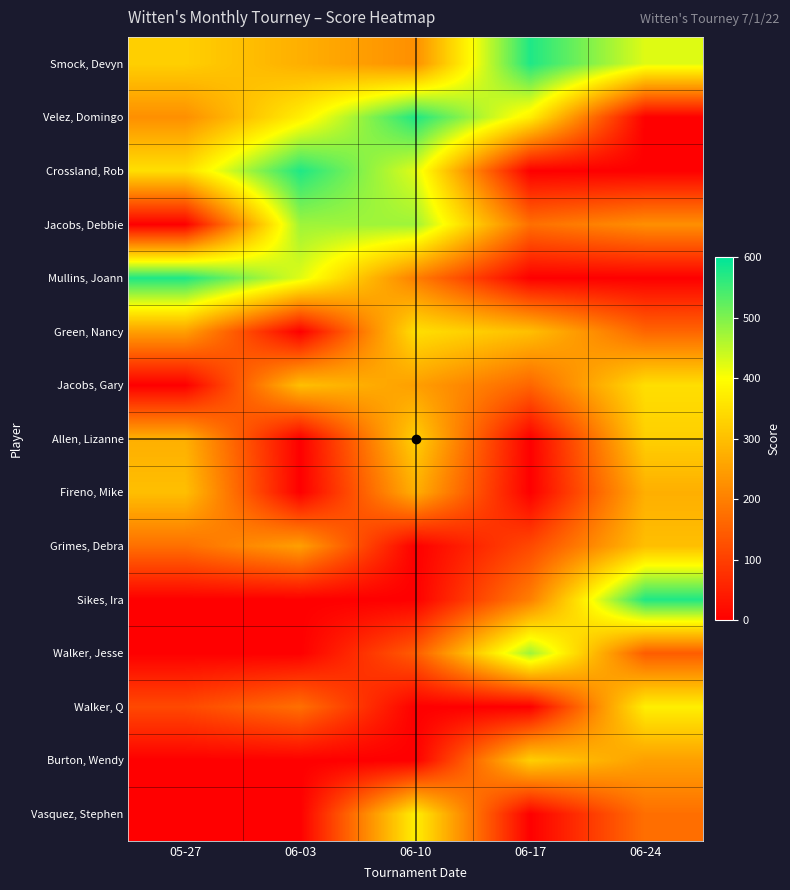

Reading right to left, transcribe all the data shown in this chart.

Smock, Devyn: 06-24=425	06-17=575	06-10=225	06-03=275	05-27=325
Velez, Domingo: 06-24=0	06-17=375	06-10=575	06-03=375	05-27=225
Crossland, Rob: 06-24=0	06-17=0	06-10=425	06-03=575	05-27=350
Jacobs, Debbie: 06-24=225	06-17=175	06-10=475	06-03=475	05-27=0
Mullins, Joann: 06-24=0	06-17=0	06-10=200	06-03=425	05-27=575
Green, Nancy: 06-24=160	06-17=300	06-10=350	06-03=0	05-27=250
Jacobs, Gary: 06-24=350	06-17=160	06-10=250	06-03=300	05-27=0
Allen, Lizanne: 06-24=325	06-17=0	06-10=325	06-03=0	05-27=275
Fireno, Mike: 06-24=275	06-17=0	06-10=275	06-03=0	05-27=300
Grimes, Debra: 06-24=300	06-17=115	06-10=0	06-03=250	05-27=175
Sikes, Ira: 06-24=575	06-17=200	06-10=0	06-03=0	05-27=0
Walker, Jesse: 06-24=145	06-17=475	06-10=145	06-03=0	05-27=0
Walker, Q: 06-24=375	06-17=0	06-10=0	06-03=175	05-27=115
Burton, Wendy: 06-24=250	06-17=325	06-10=0	06-03=0	05-27=0
Vasquez, Stephen: 06-24=175	06-17=0	06-10=375	06-03=0	05-27=0